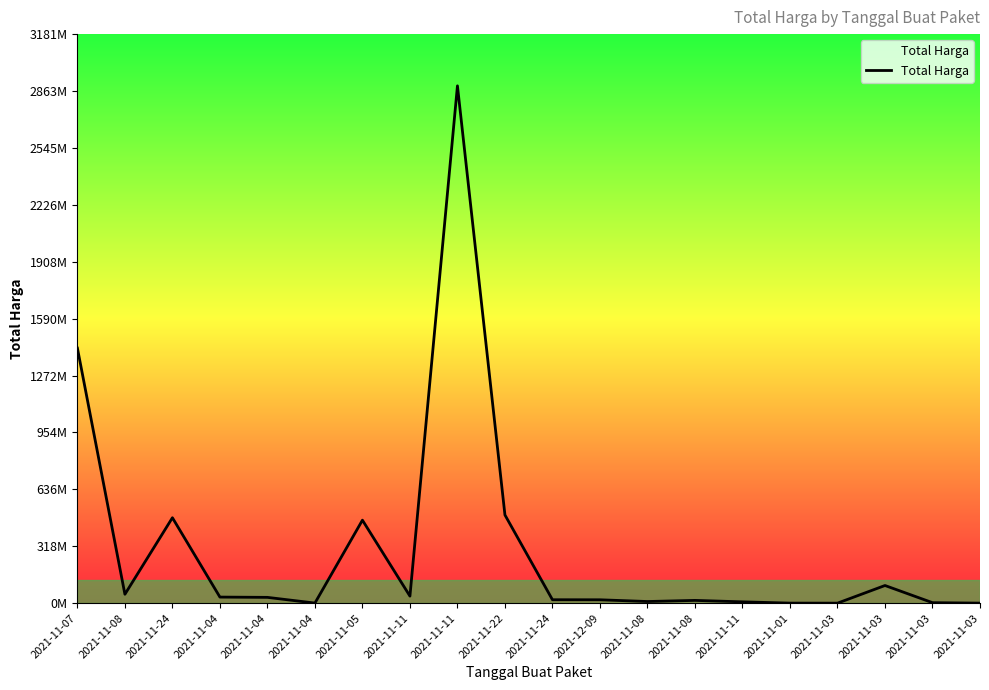

What is the label of the 18th point from the left?

2021-11-03